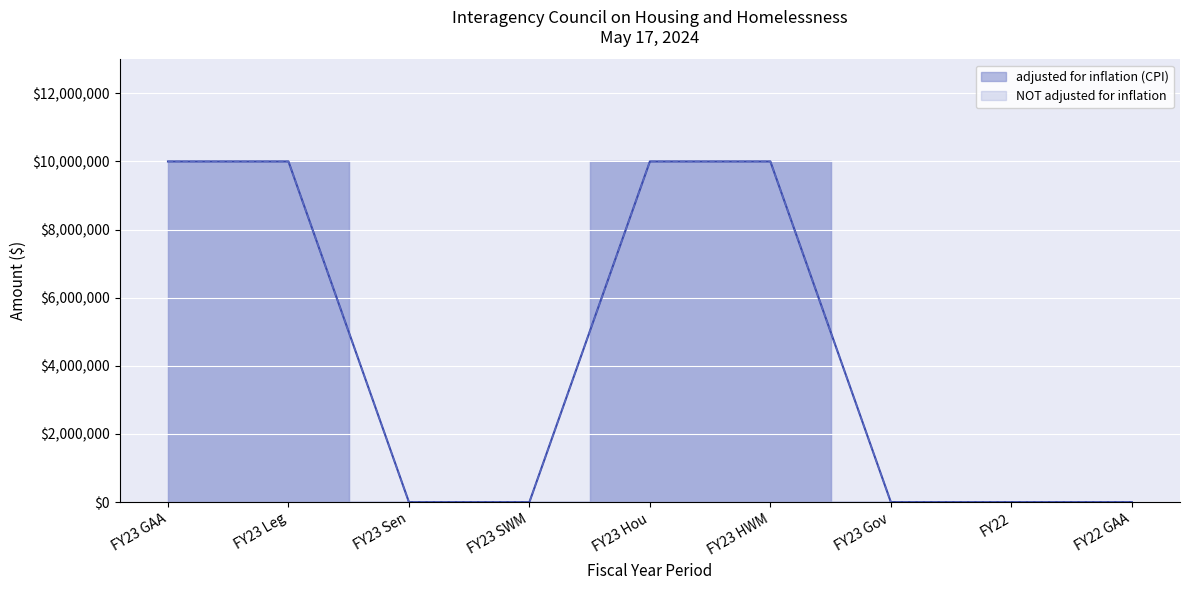

Which category has the highest value in the NOT adjusted for inflation series?

FY23 GAA